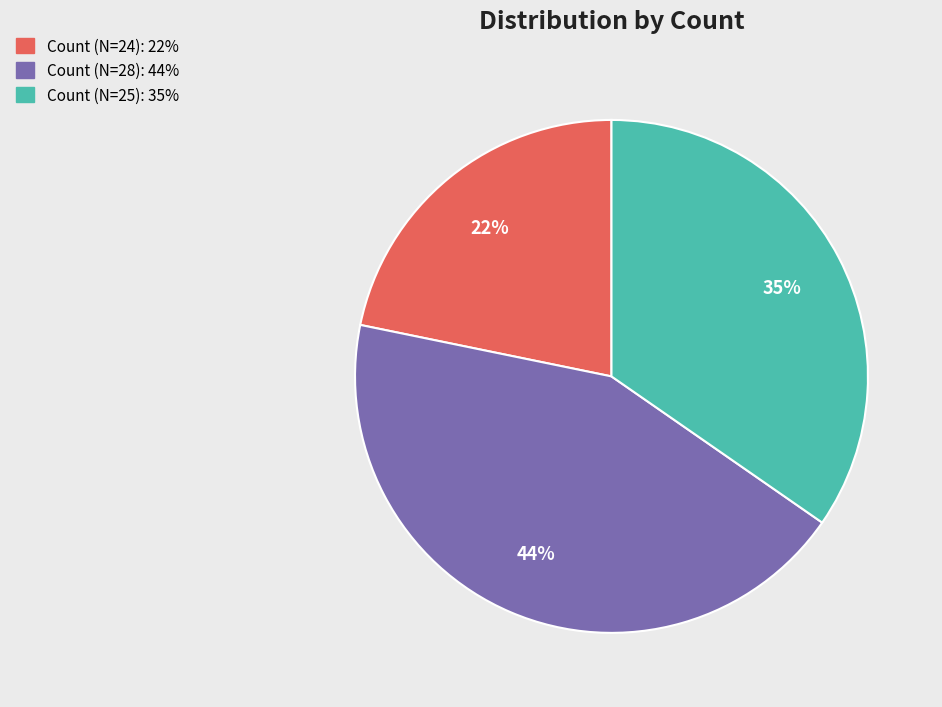

The Count (N=28): 44% slice represents 44% of the pie. True or false?

True